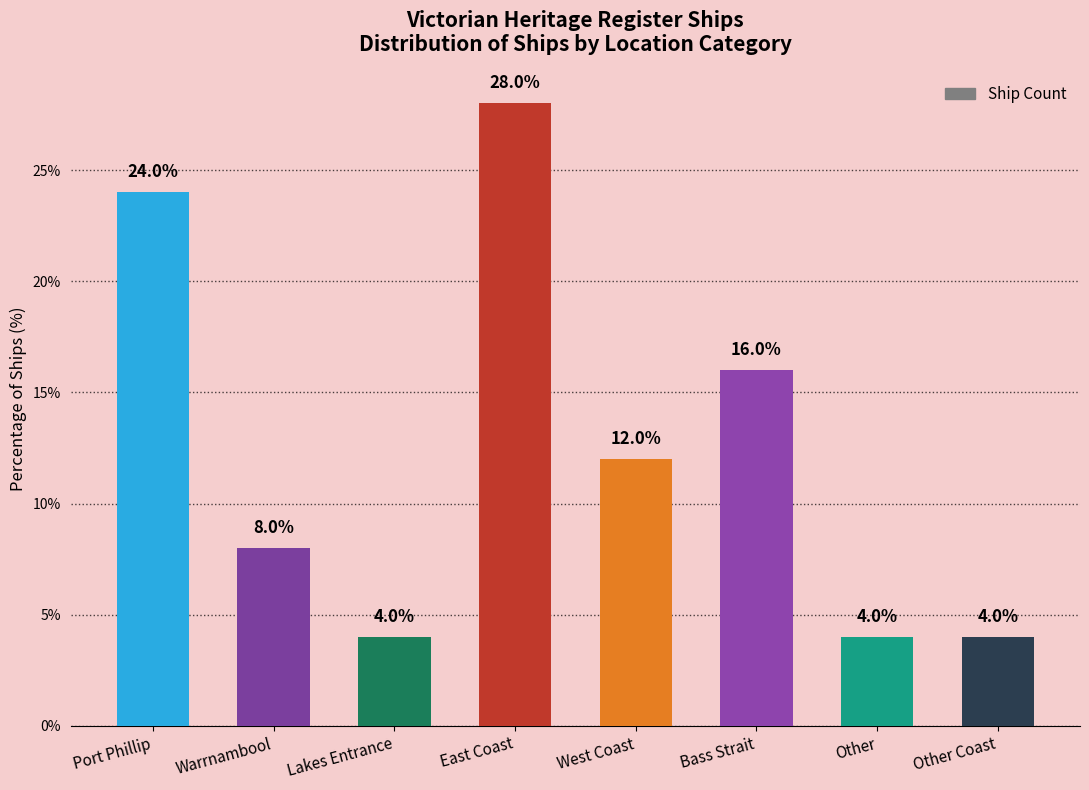

What value does the data have at Warrnambool?

8.0